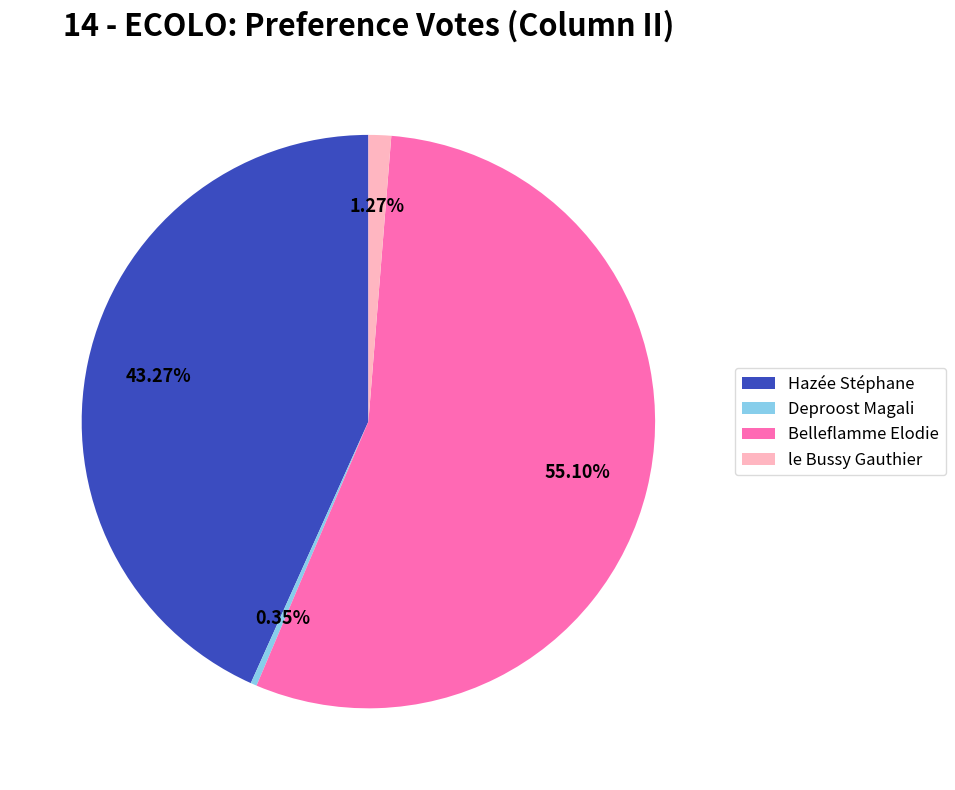

How much of the chart is everything except Belleflamme Elodie?

44.9%